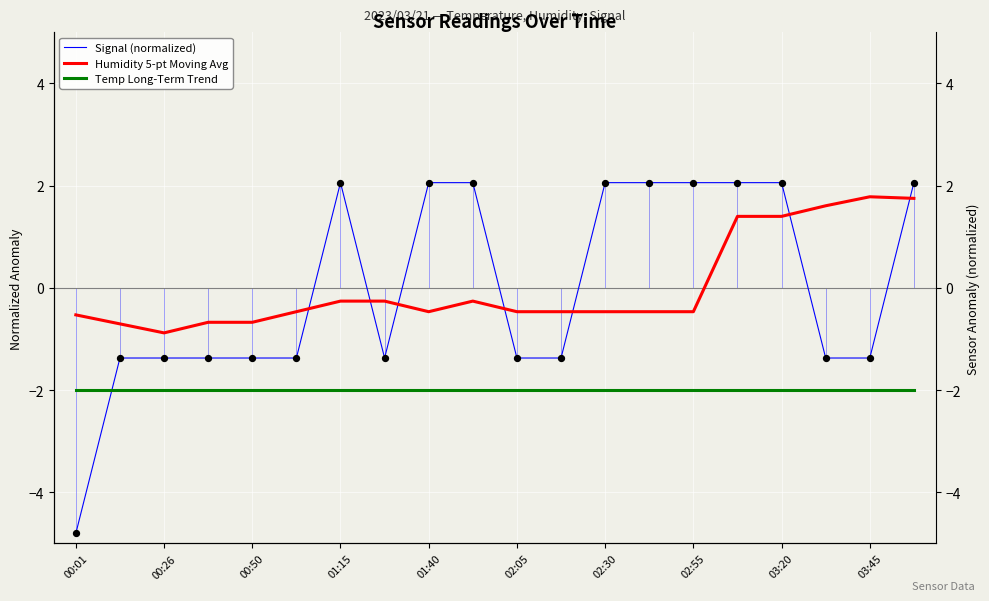

Is the value of Signal (normalized) at 13 greater than the value of Temp Long-Term Trend at 16?

Yes